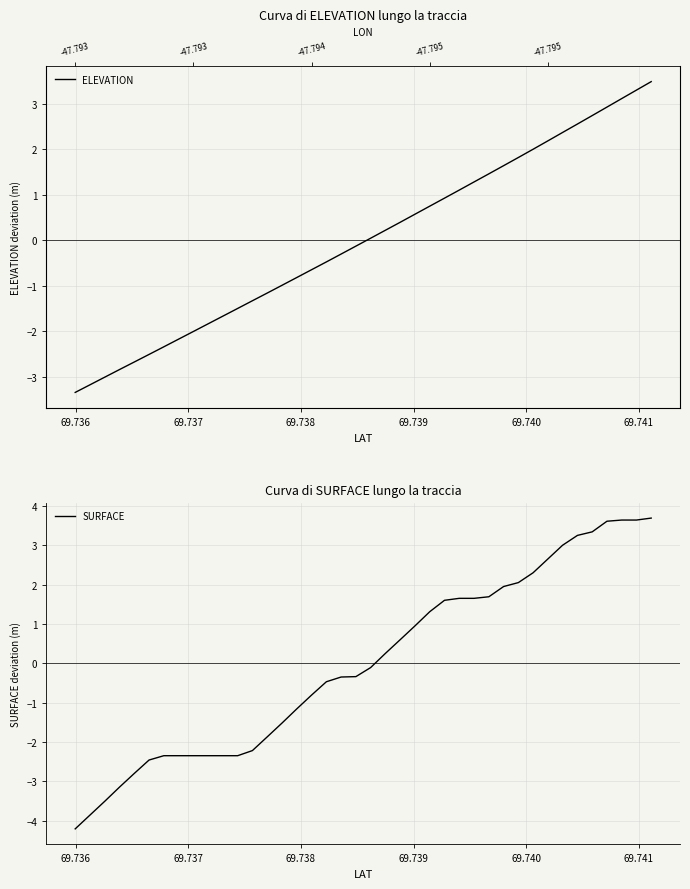

What is the highest value of the SURFACE series?

3.7